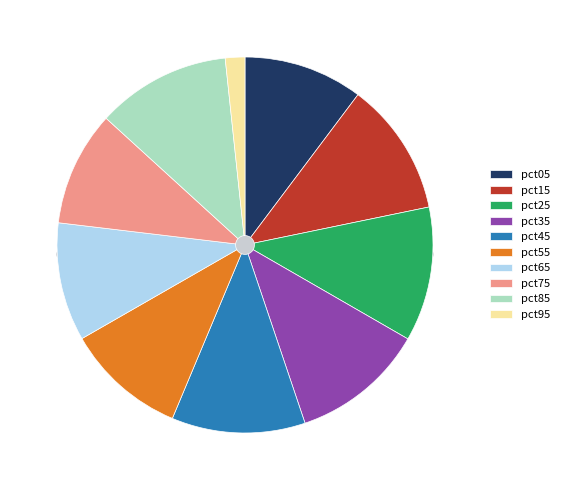

Does any single category account for the majority?

No